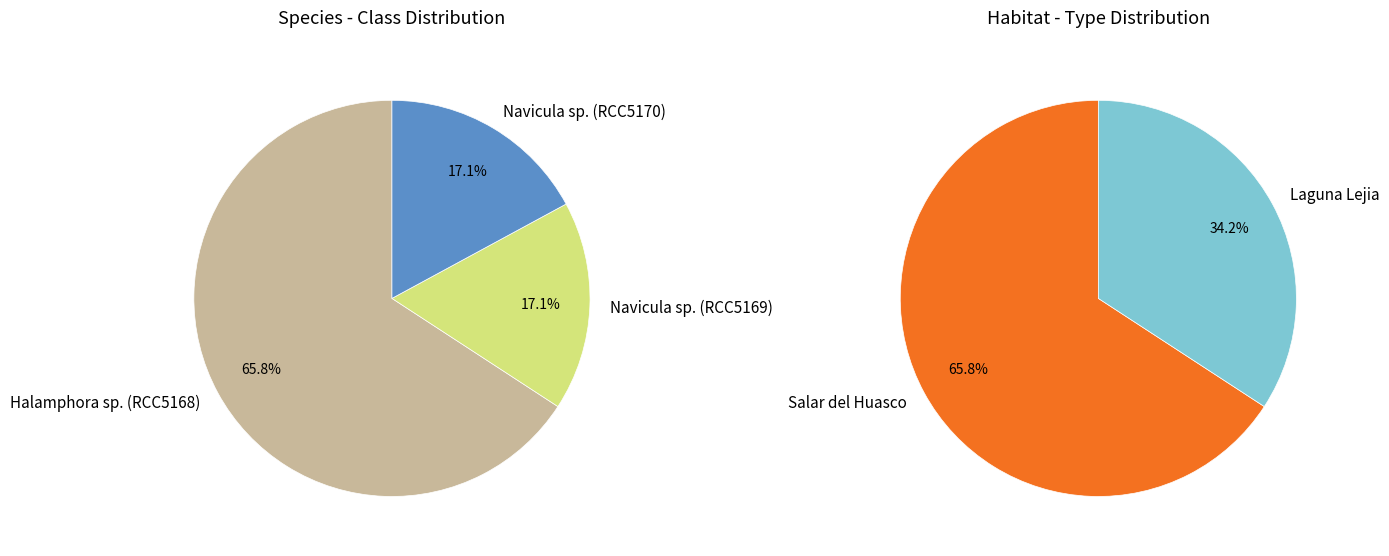

Which category accounts for the majority?

Halamphora sp. (RCC5168)